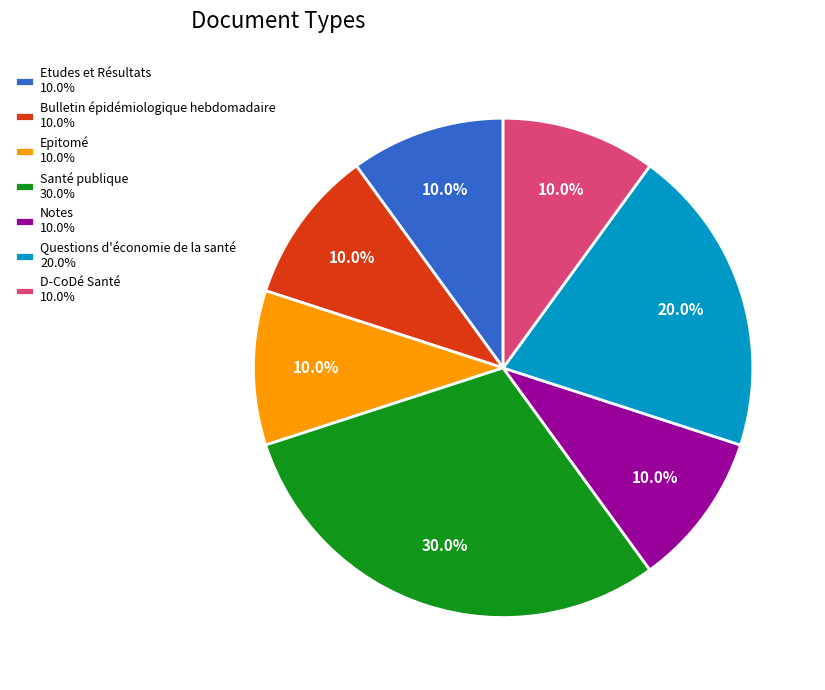

Between Bulletin épidémiologique hebdomadaire 10.0% and Santé publique 30.0%, which is larger?

Santé publique 30.0%